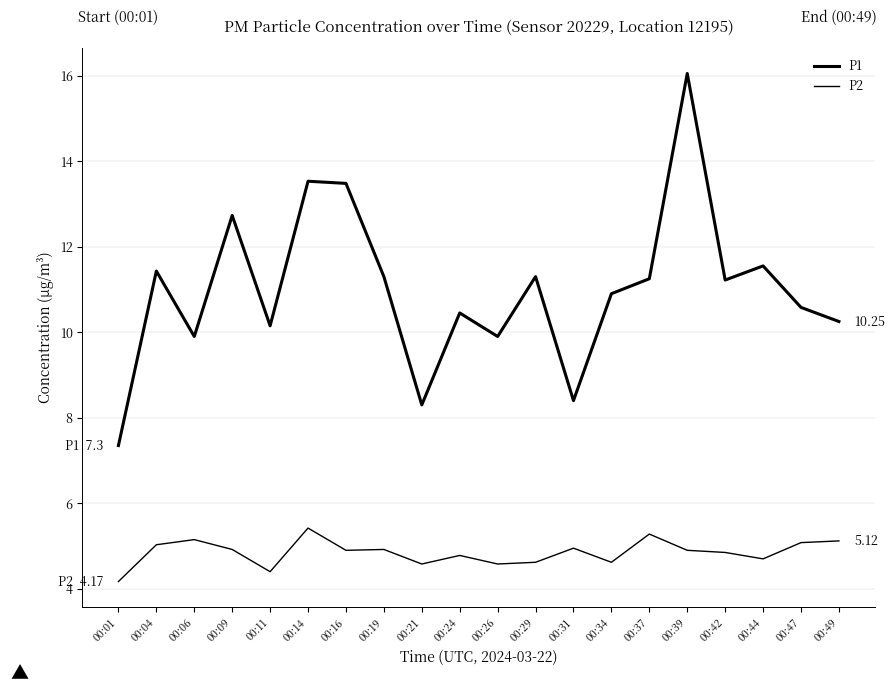

Reading right to left, extract all data points from this chart.

P1: 10.2	10.6	11.6	11.2	16.1	11.2	10.9	8.4	11.3	9.9	10.4	8.3	11.3	13.5	13.5	10.2	12.7	9.9	11.4	7.3
P2: 5.1	5.1	4.7	4.8	4.9	5.3	4.6	5.0	4.6	4.6	4.8	4.6	4.9	4.9	5.4	4.4	4.9	5.2	5.0	4.2